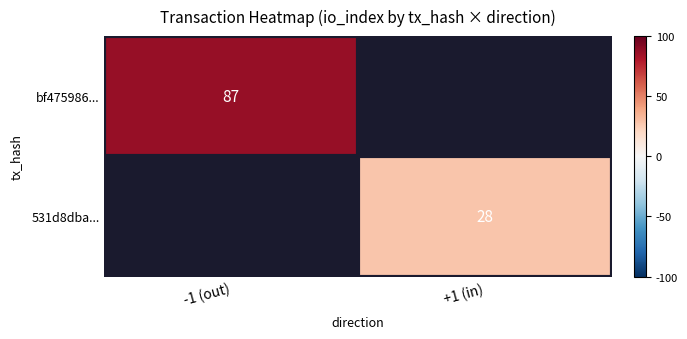

Which label corresponds to the largest value in the chart?

-1 (out)